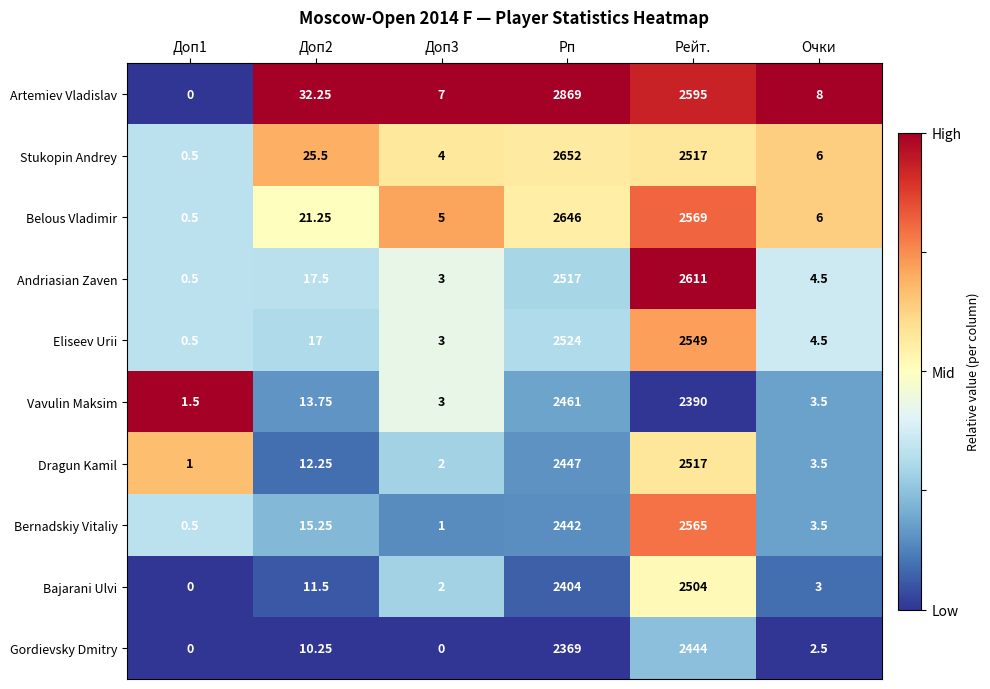

Count the number of data series in this chart.

10